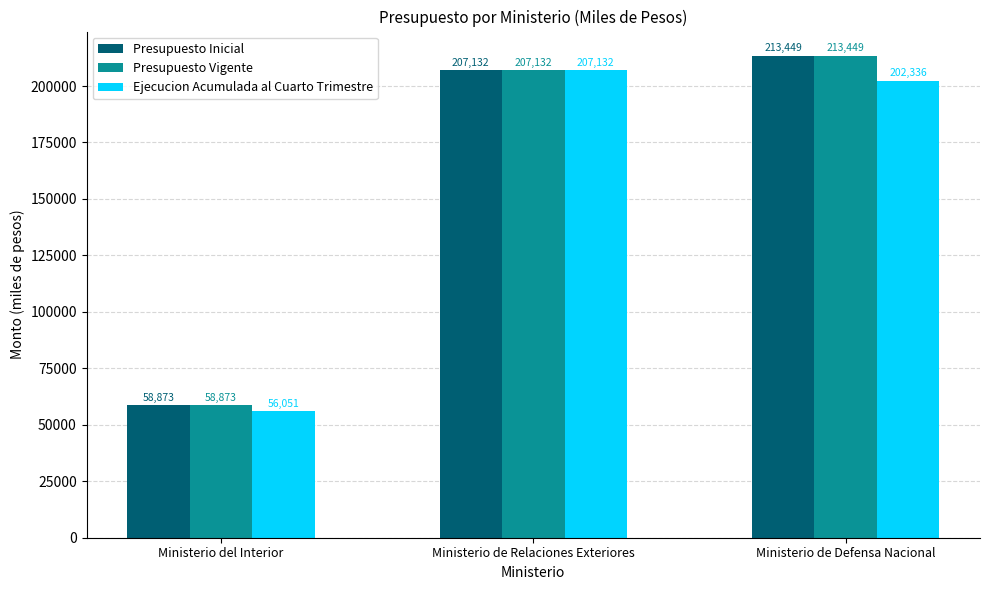

Rank the categories by Presupuesto Vigente value from lowest to highest.

Ministerio del Interior, Ministerio de Relaciones Exteriores, Ministerio de Defensa Nacional